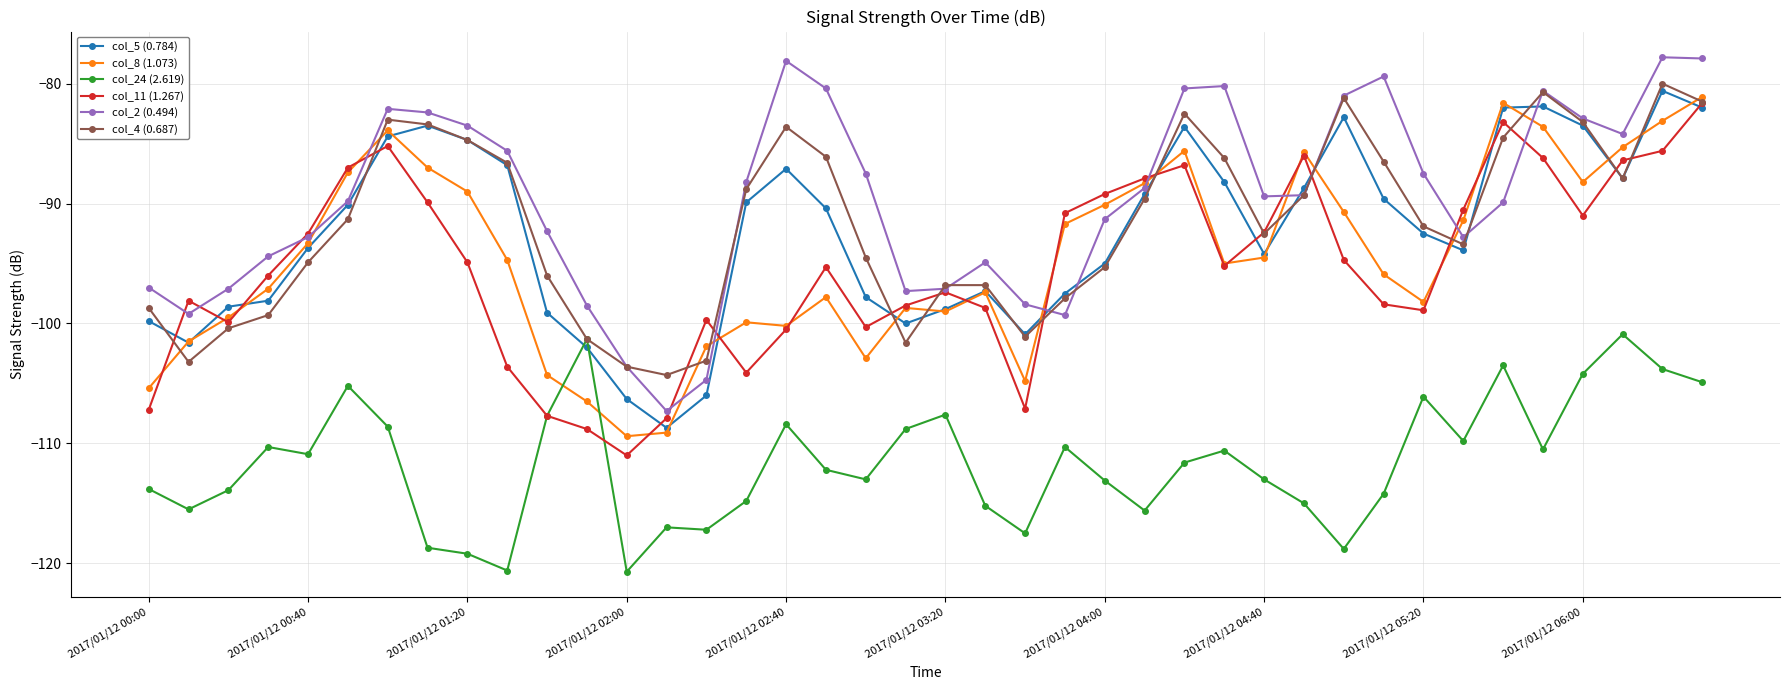

Which series ends up on top after the final intersection of col_8 (1.073) and col_2 (0.494)?

col_2 (0.494)